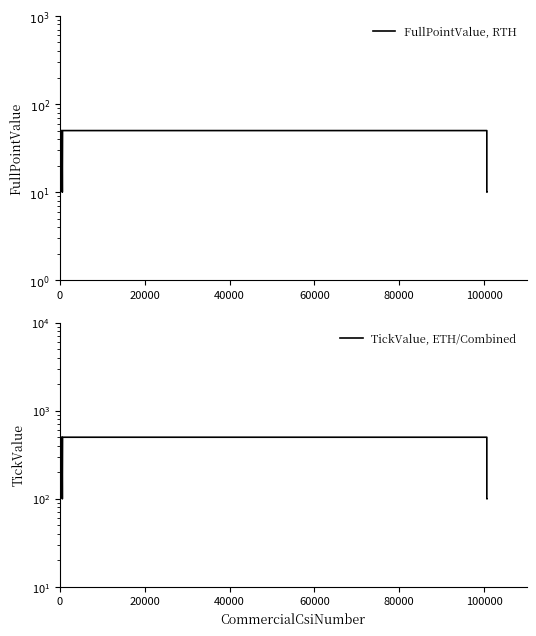

What is the value of the FullPointValue, RTH point at the 10th from the left?

50